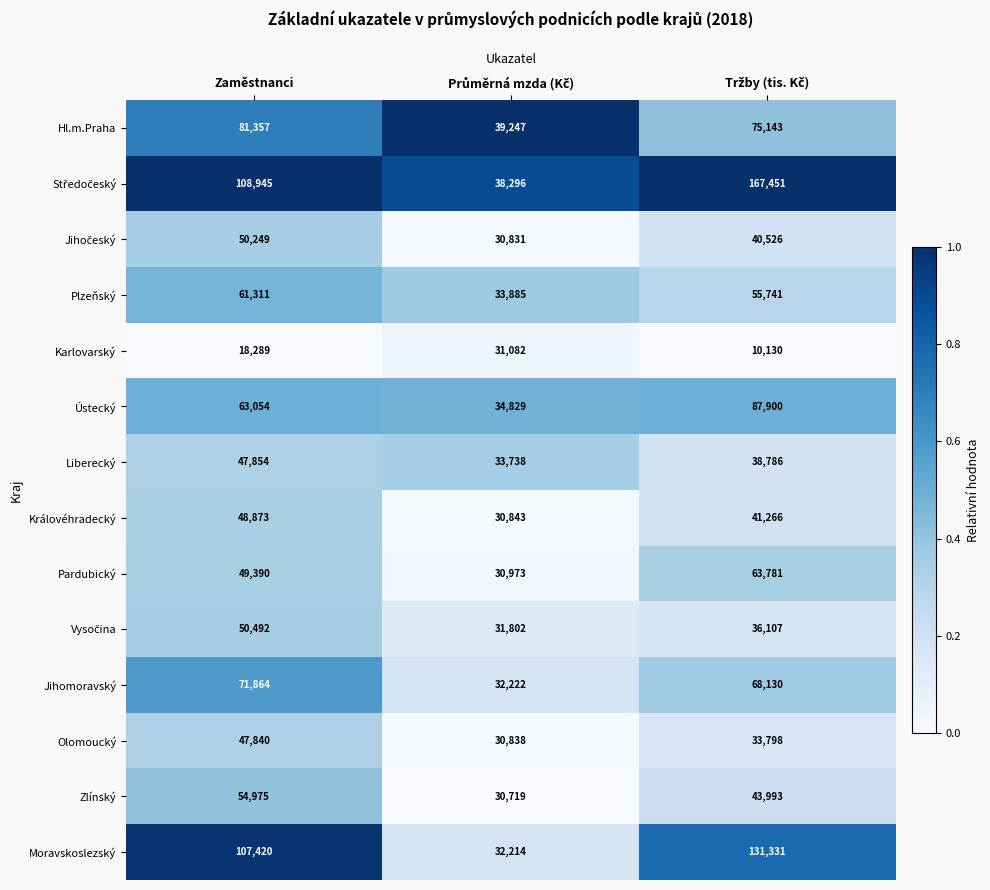

At how many categories does at least one series exceed 35477?

3